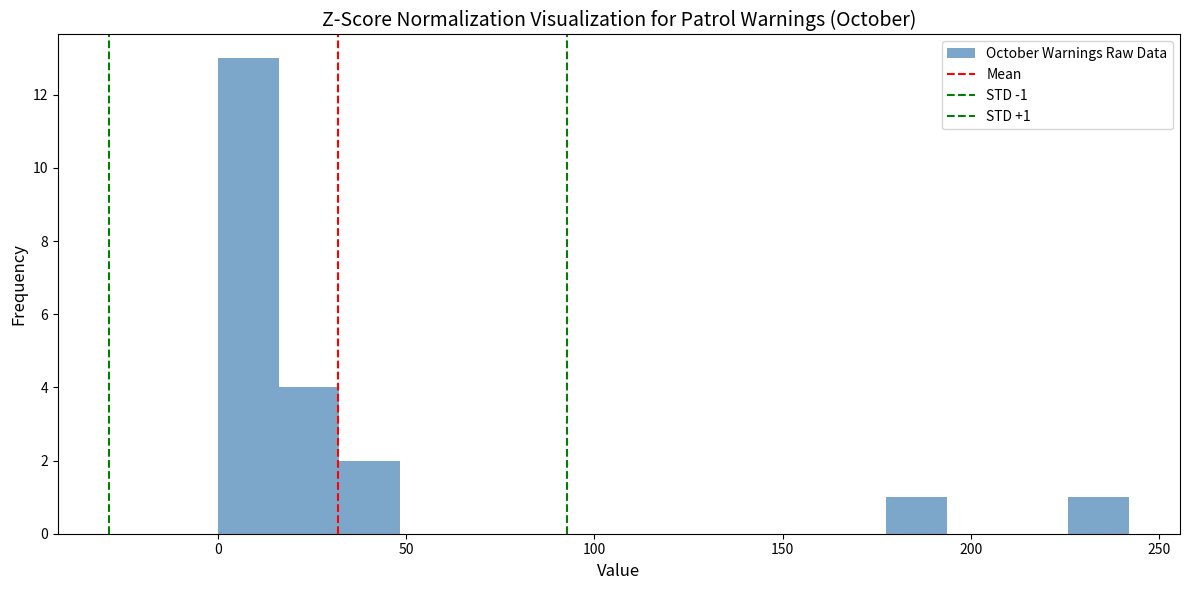

Around what value on the x-axis is the tallest bar? Give the approximate position of its centre, as read against the axis.

10